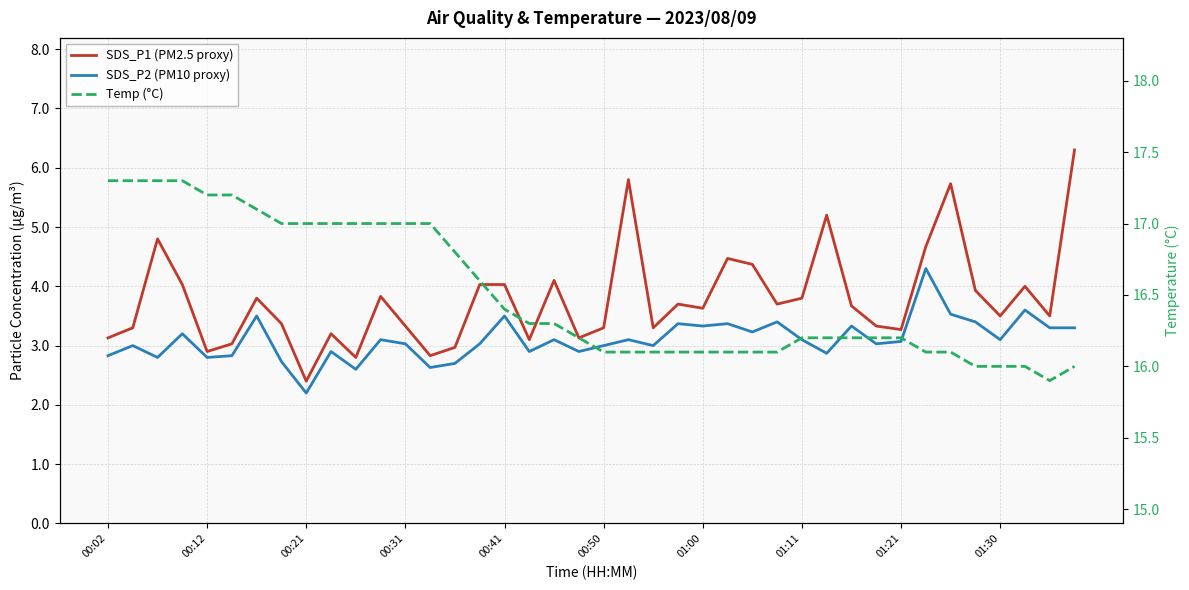

True or false: Temp (°C) and SDS_P2 (PM10 proxy) intersect in this chart.

False